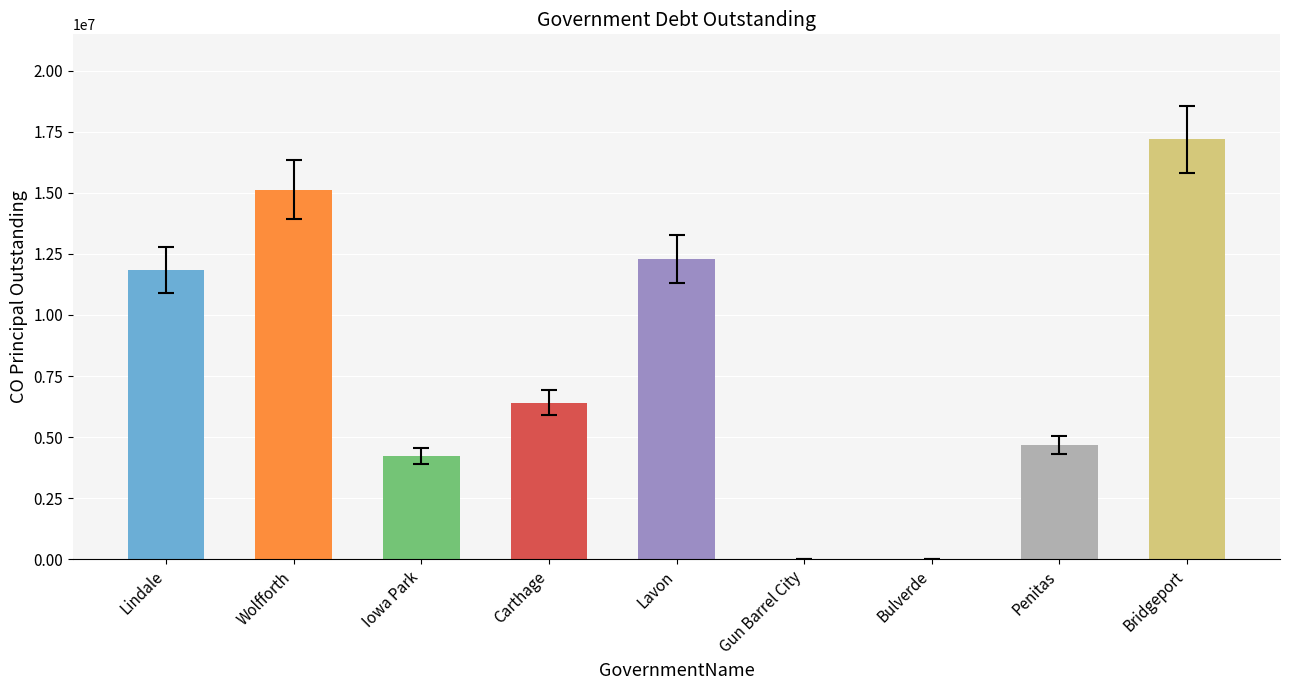

Are the bars horizontal?

No